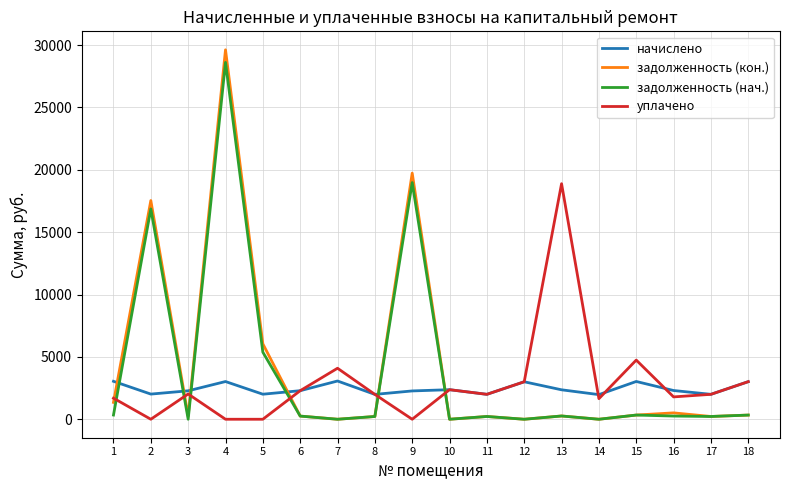

What are all the series names shown in the legend?

начислено, задолженность (кон.), задолженность (нач.), уплачено